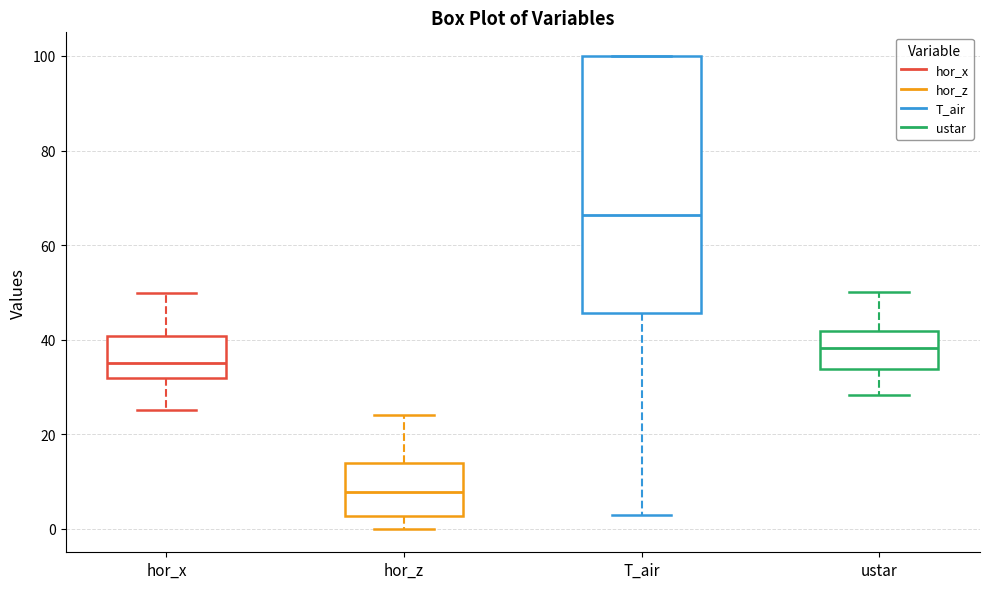

Which box is the tallest, from its lower edge to its upper edge?

T_air